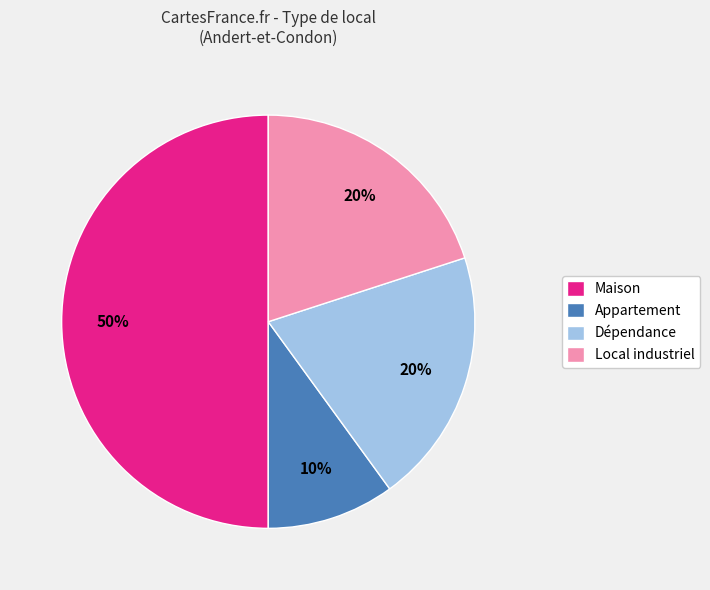

What percentage is the Maison slice, to the nearest percent?

50%